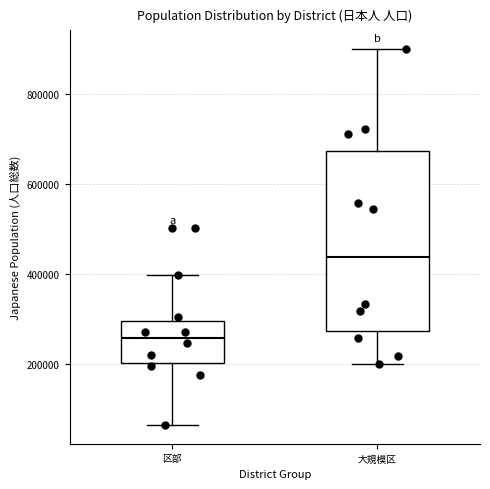

Which box is the tallest, from its lower edge to its upper edge?

大規模区